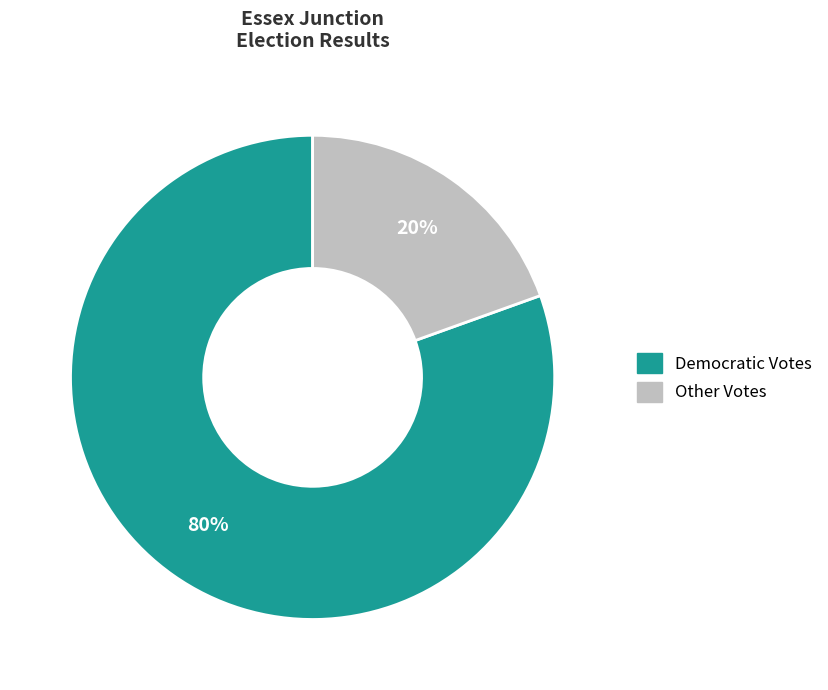

Does any single category account for the majority?

Yes